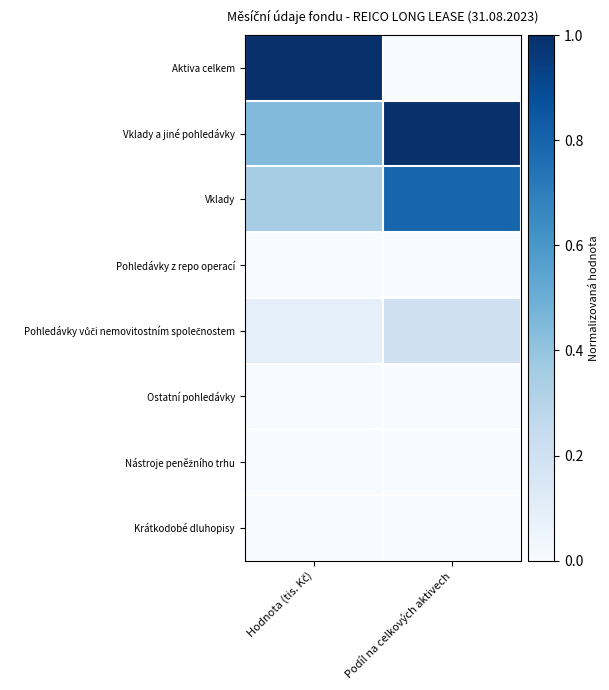

Rank the series by their maximum value, from highest to lowest.

Aktiva celkem, Vklady a jiné pohledávky, Vklady, Pohledávky vůči nemovitostním společnostem, Pohledávky z repo operací, Ostatní pohledávky, Nástroje peněžního trhu, Krátkodobé dluhopisy